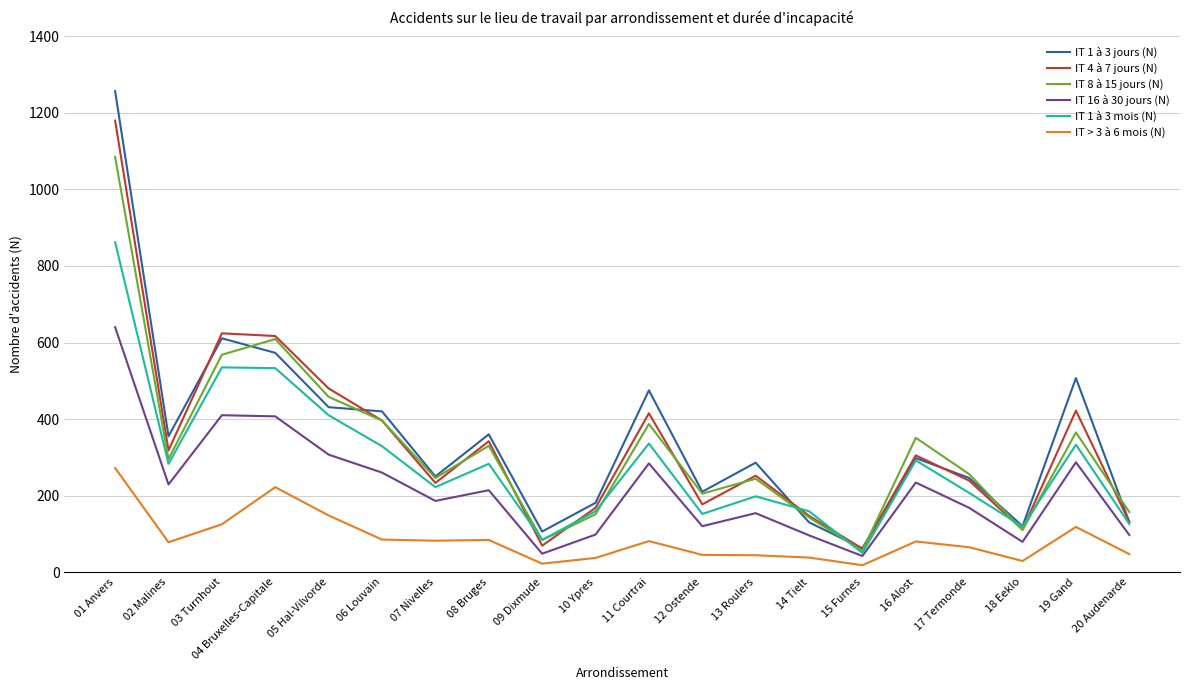

At which label does IT 1 à 3 mois (N) reach its minimum?

15 Furnes